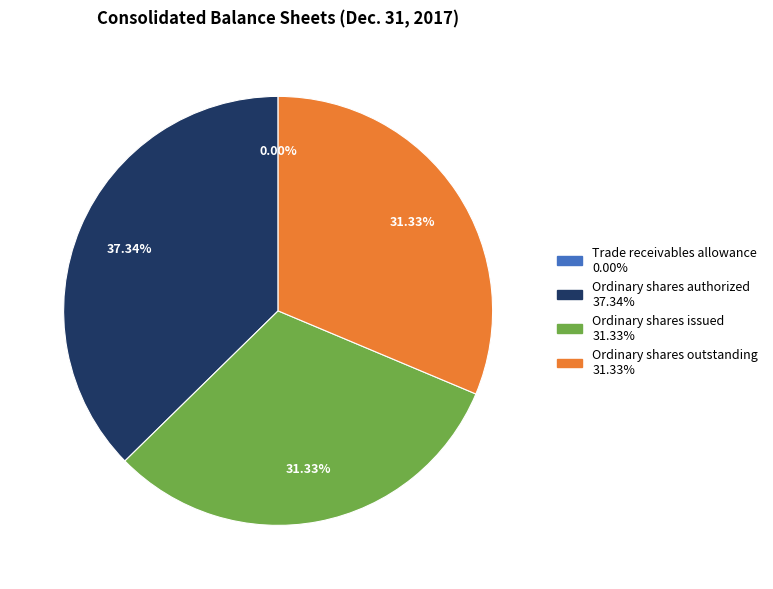

Does Ordinary shares outstanding represent more than half of the total?

No